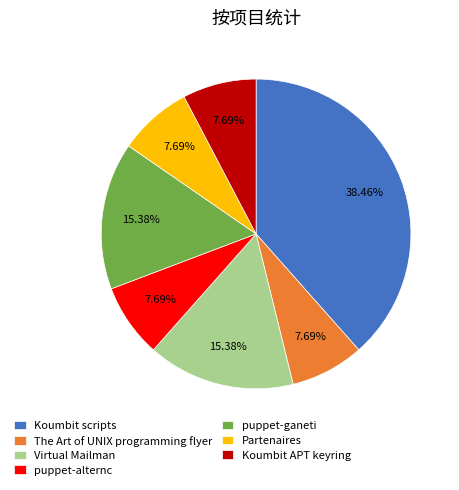

What is the ratio of the value at The Art of UNIX programming flyer to the value at puppet-alternc?

1.0